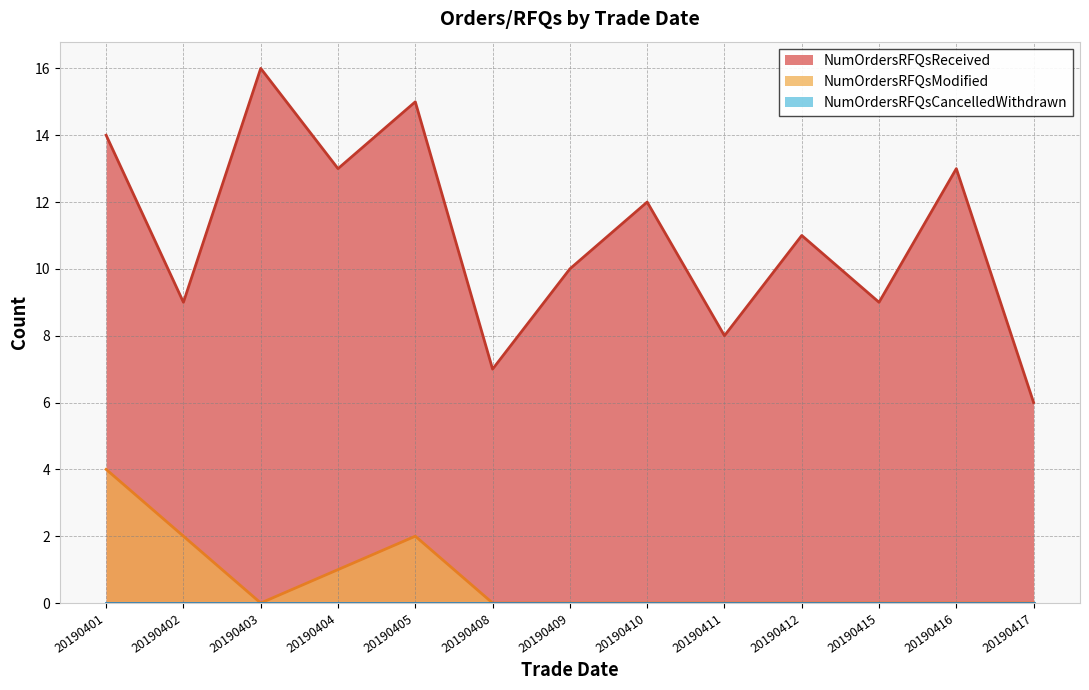

In NumOrdersRFQsReceived, how many points are lower than both neighbors (excluding endpoints)?

5